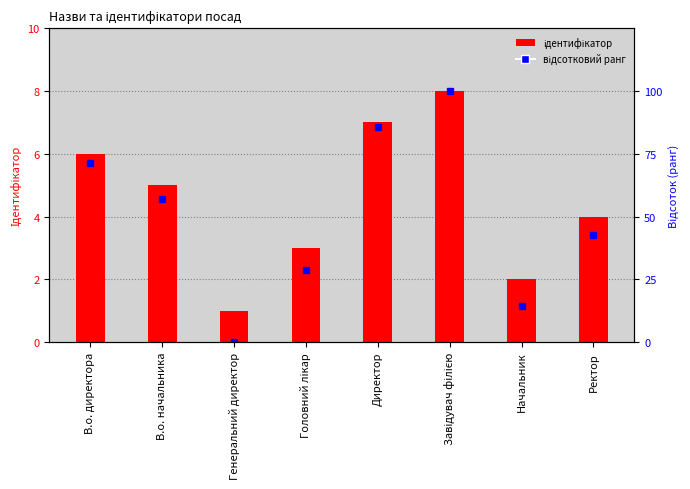

At Ректор, list the series in order from largest to smallest.

Відсоток (ранг), Ідентифікатор